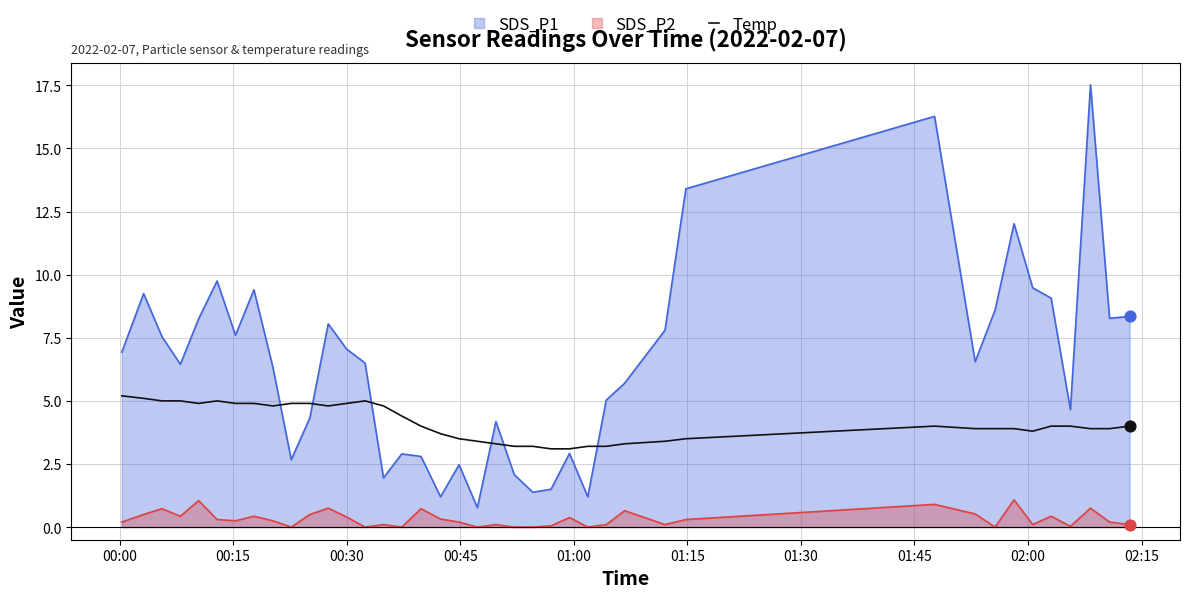

Which series has the largest range (max minus min)?

SDS_P1